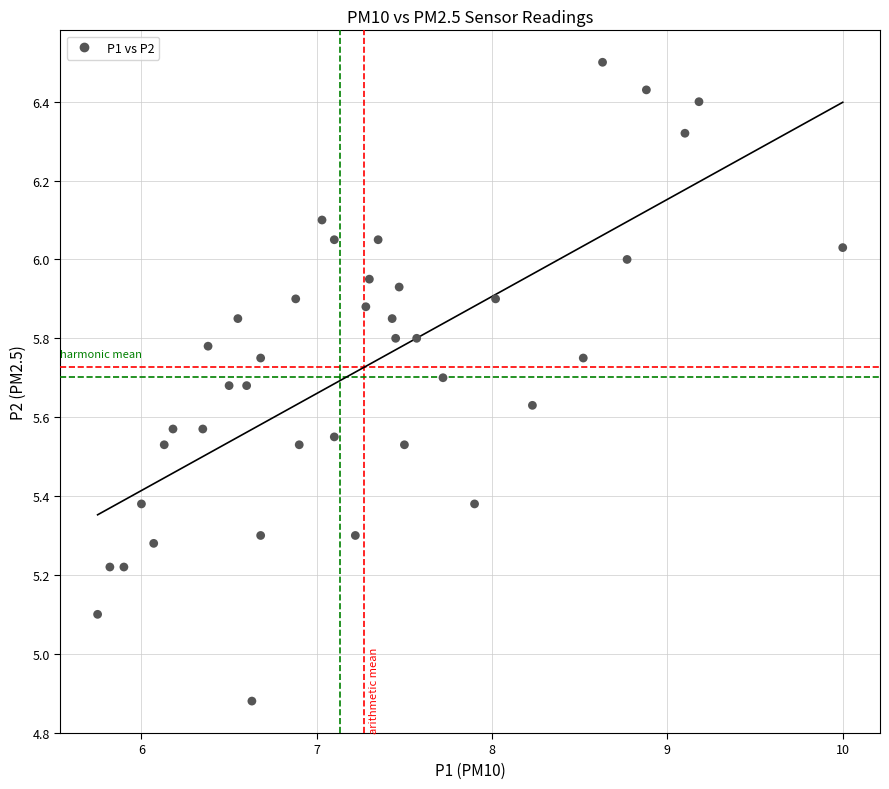

What Y value in the scatter plot is closest to 5?

5.1